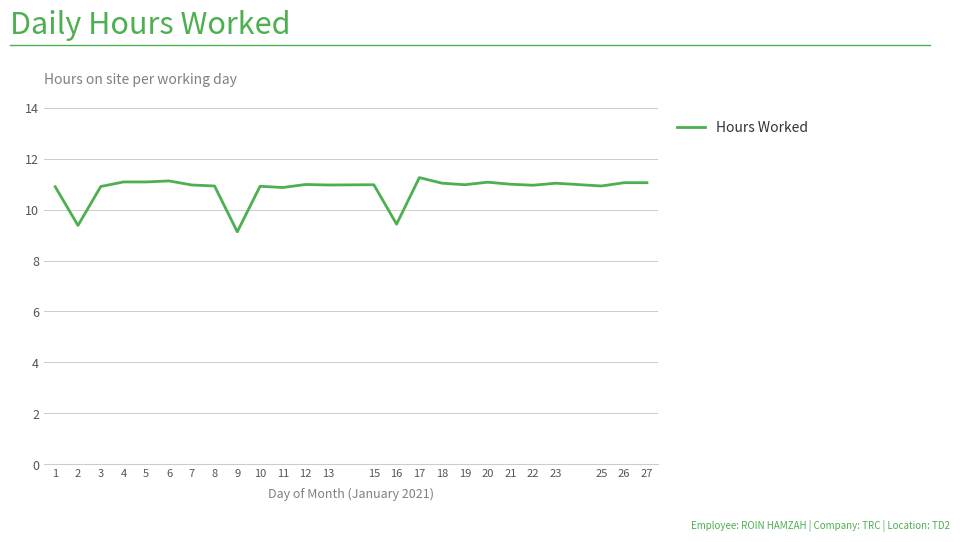

What is the difference between the maximum and minimum values?

2.1